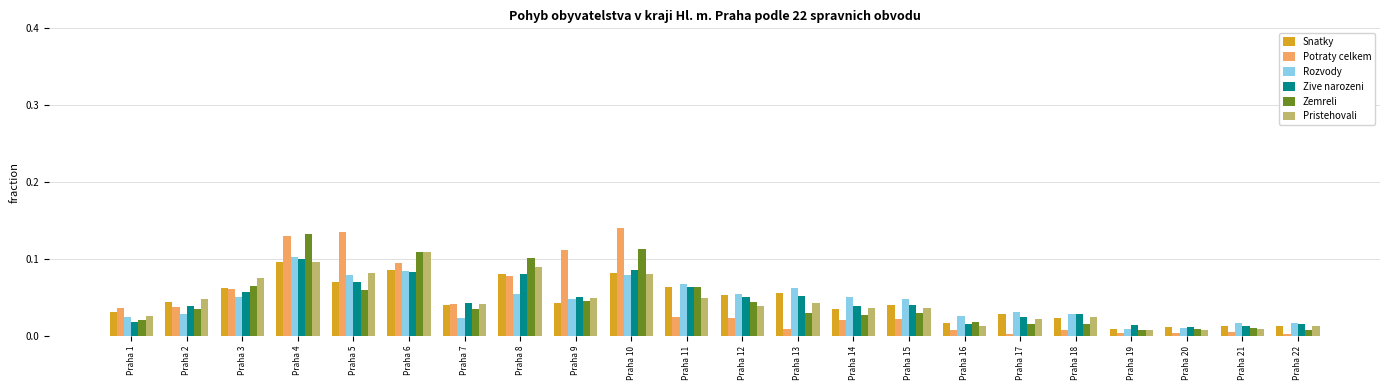

What is the sum of all Potraty celkem values?

1.0